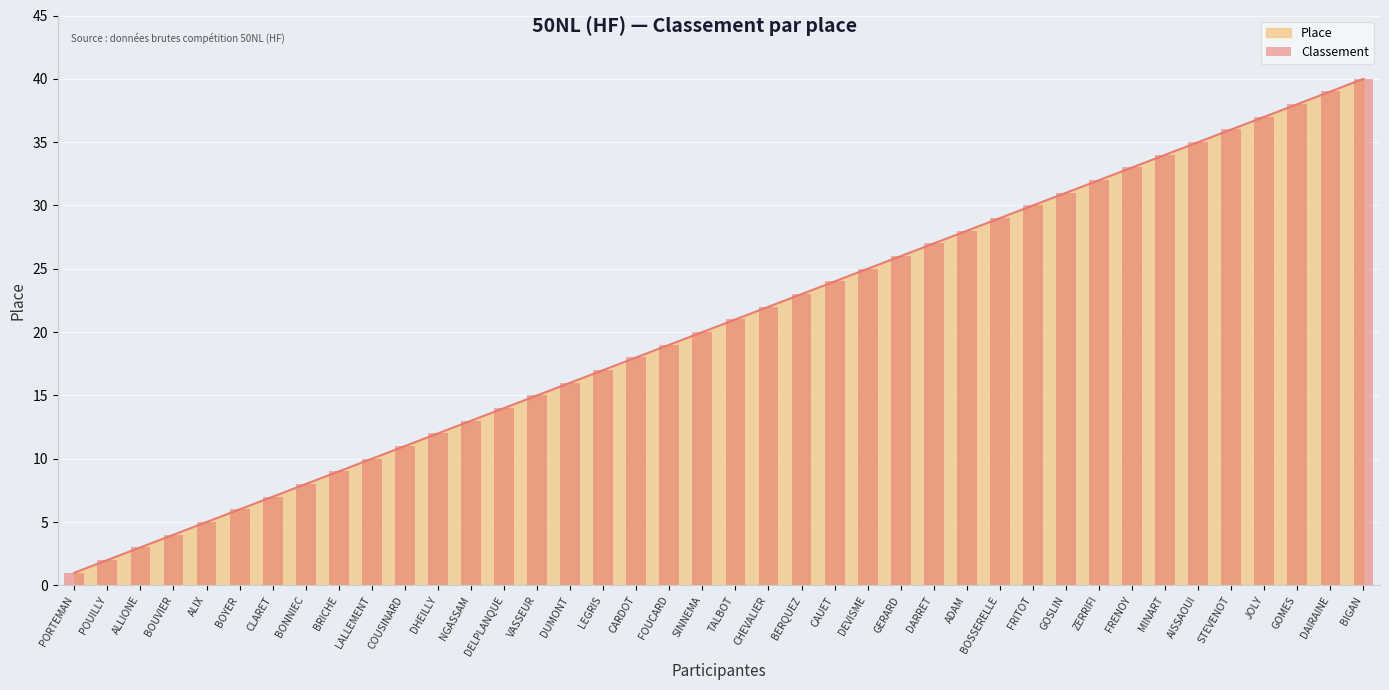

What is the difference between the maximum and minimum values?

39